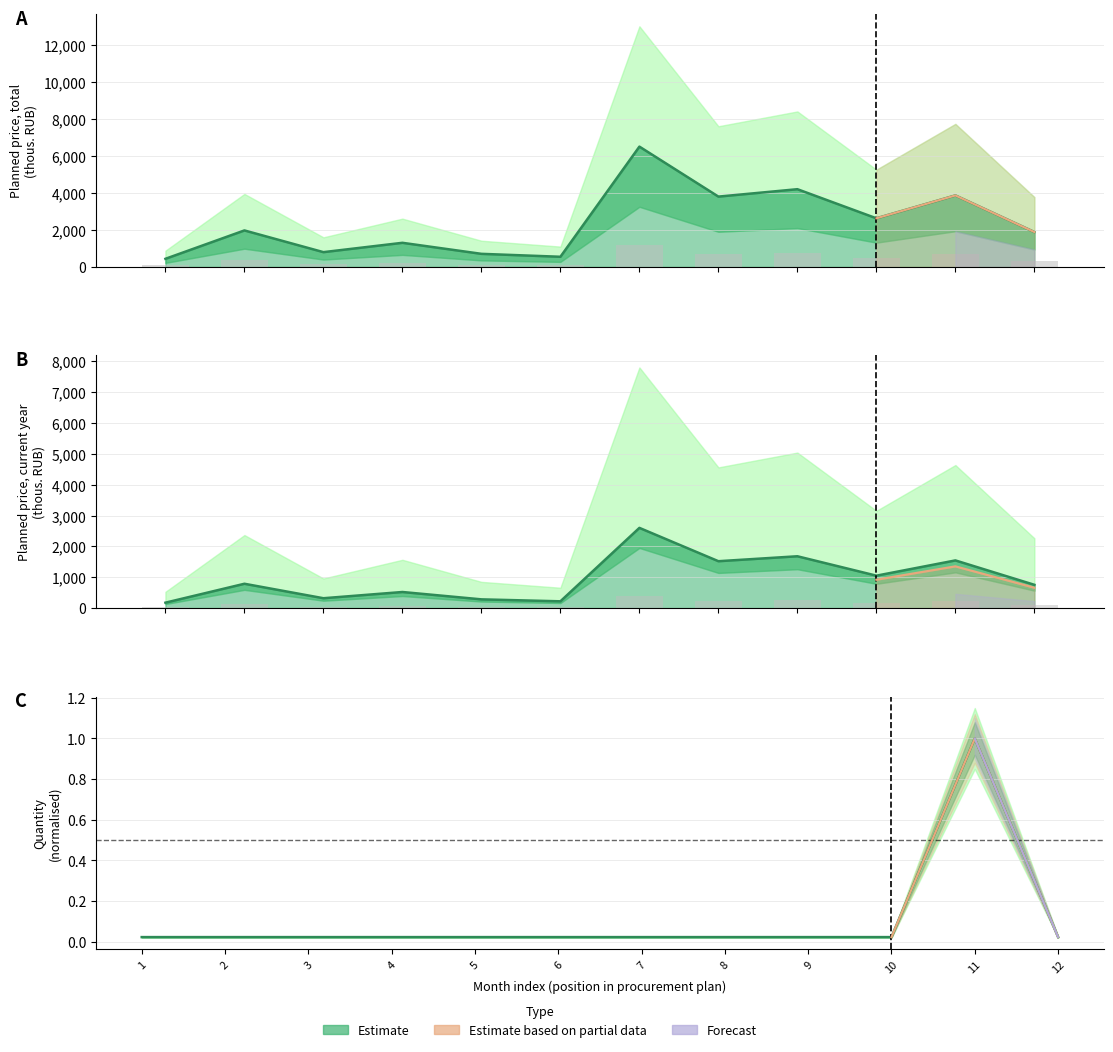

What is the difference between the maximum and second lowest values in the Количество ед. измерения series?

1.0